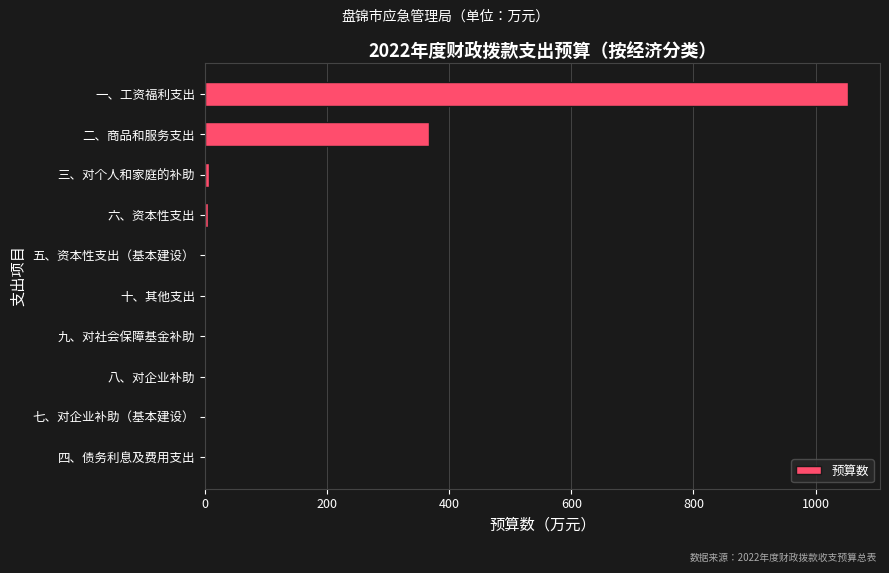

At which category does the chart reach its peak across all series?

一、工资福利支出